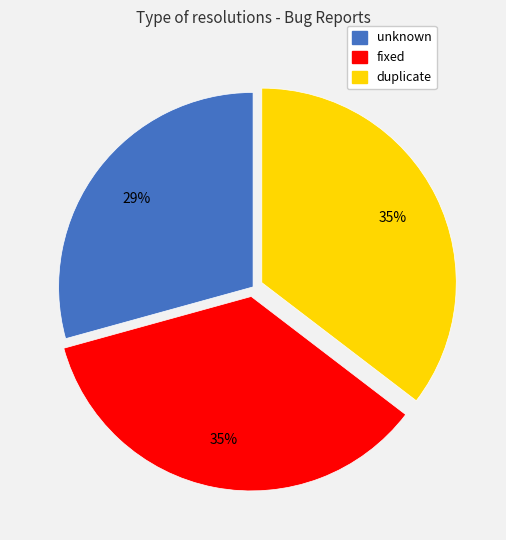

Does fixed account for over 50% of the chart?

No